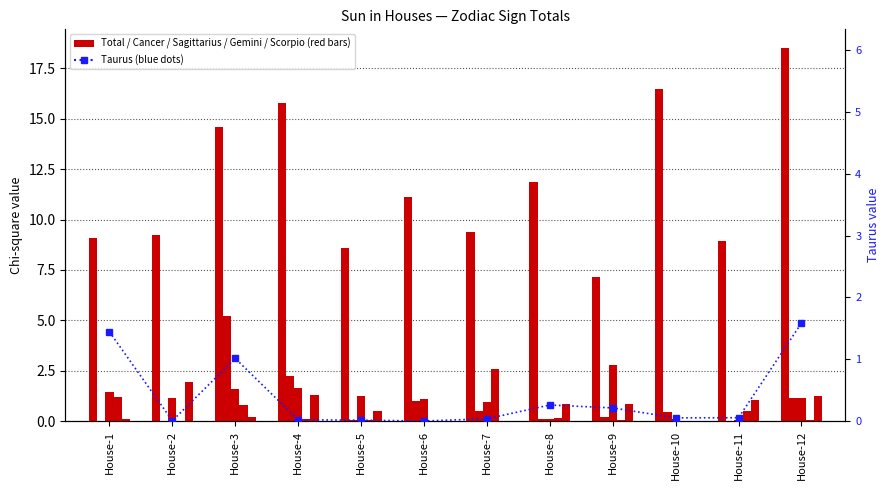

Is the value of Total at House-12 greater than the value of Sagittarius at House-1?

Yes